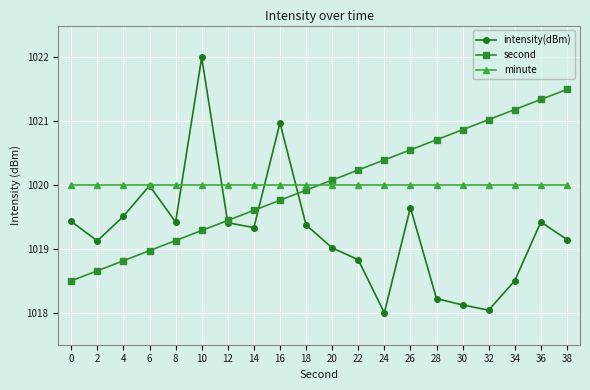

True or false: second has a value of 217.6 at 4.

False